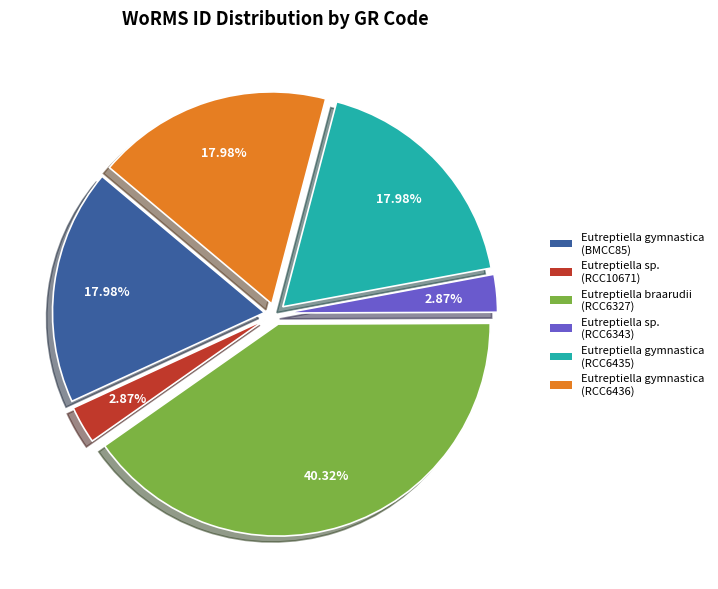

Is the sum of Eutreptiella gymnastica (BMCC85) and Eutreptiella gymnastica (RCC6435) greater than half?

No